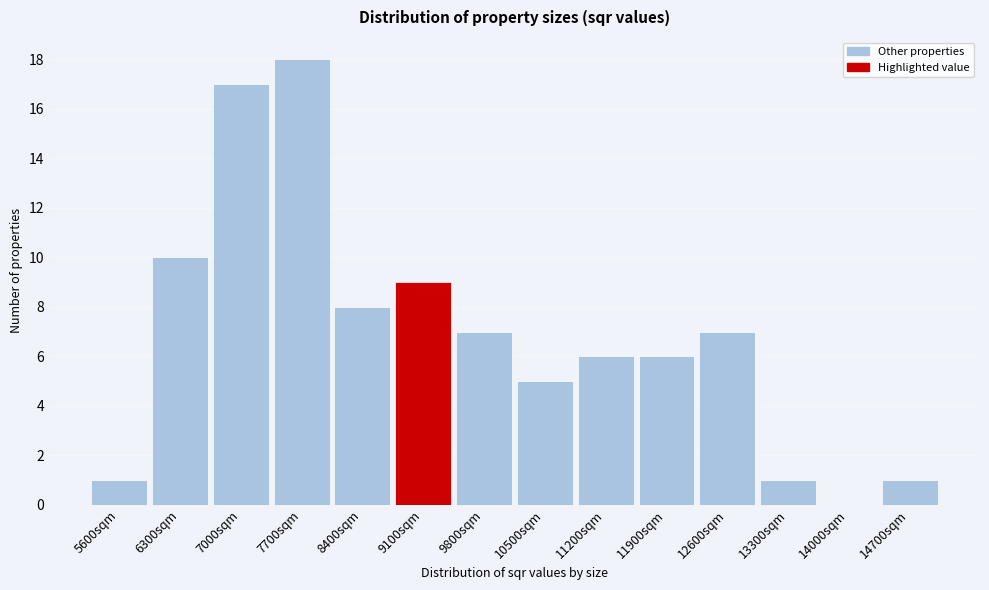

Reading left to right, what are all the values shown in this chart?

5600sqm=1	6300sqm=10	7000sqm=17	7700sqm=18	8400sqm=8	9100sqm=9	9800sqm=7	10500sqm=5	11200sqm=6	11900sqm=6	12600sqm=7	13300sqm=1	14000sqm=0	14700sqm=1